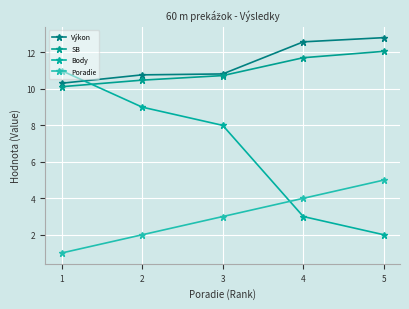

What is the value of the Výkon point at the 3rd from the left?

10.8